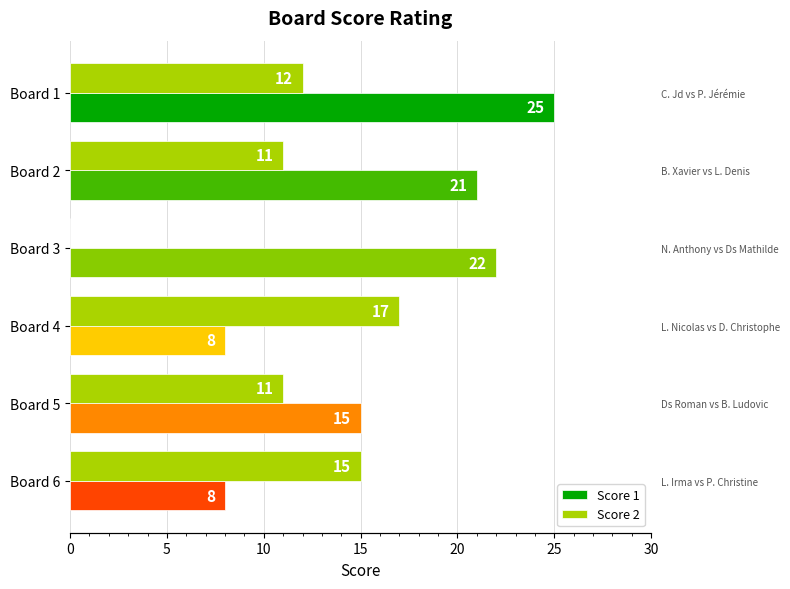

Which series changed the most between Board 3 and Board 5?

Score 2